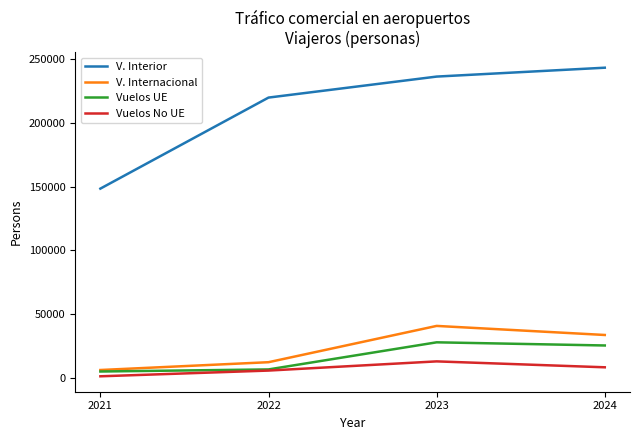

What is the minimum value for Vuelos UE?

4929